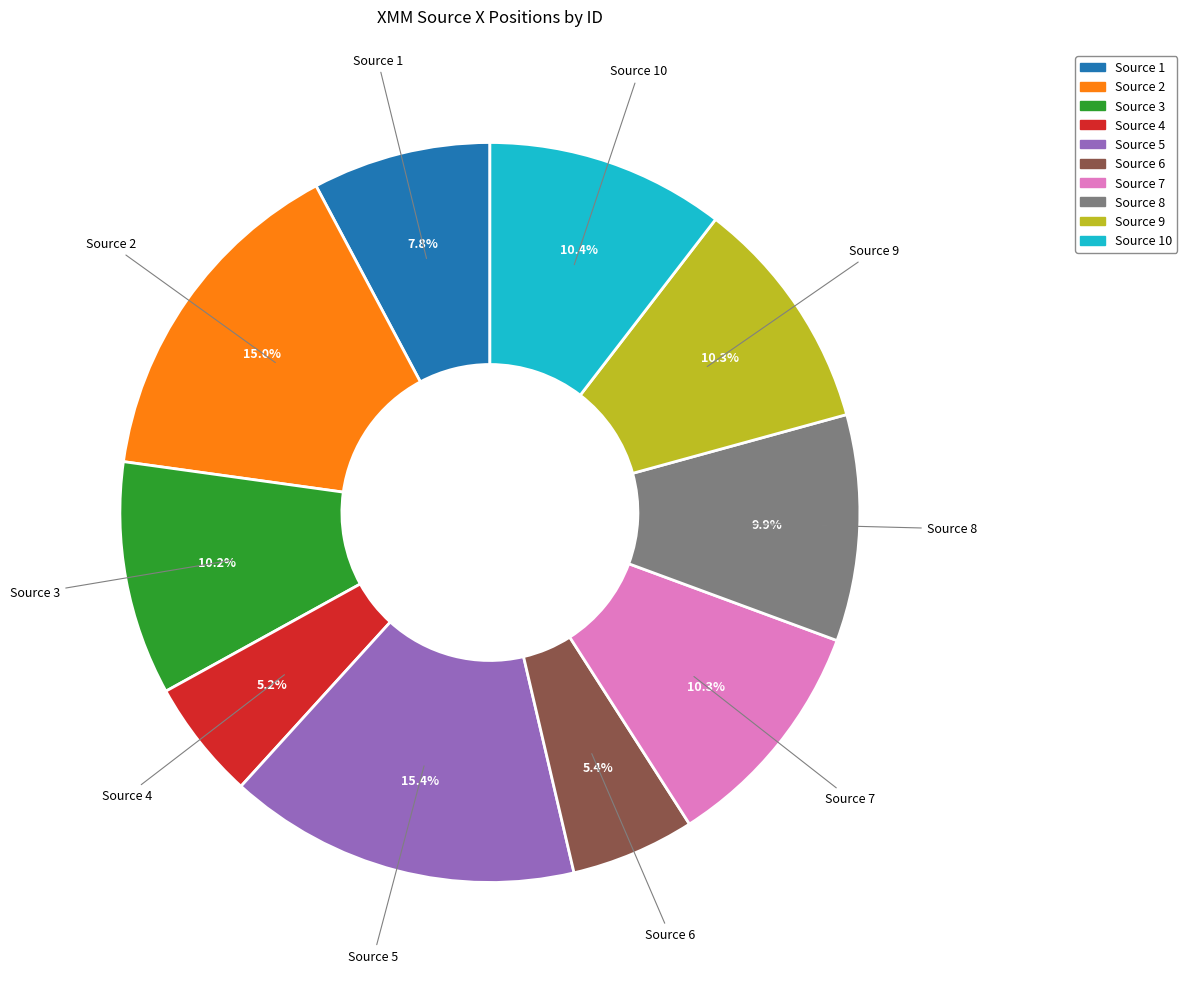

Do Source 8 and Source 2 together represent more than half of the pie?

No